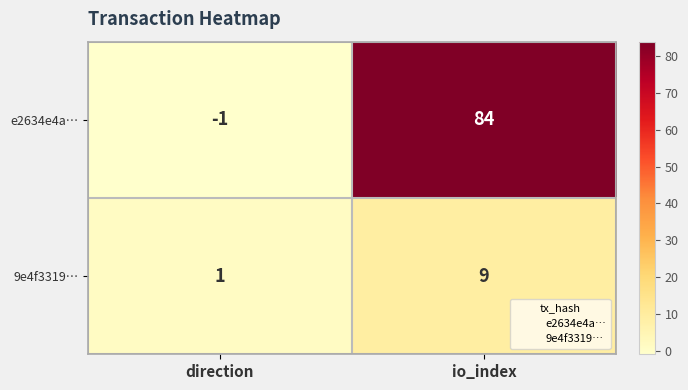

Between direction and io_index, which series saw the biggest shift?

e2634e4a…